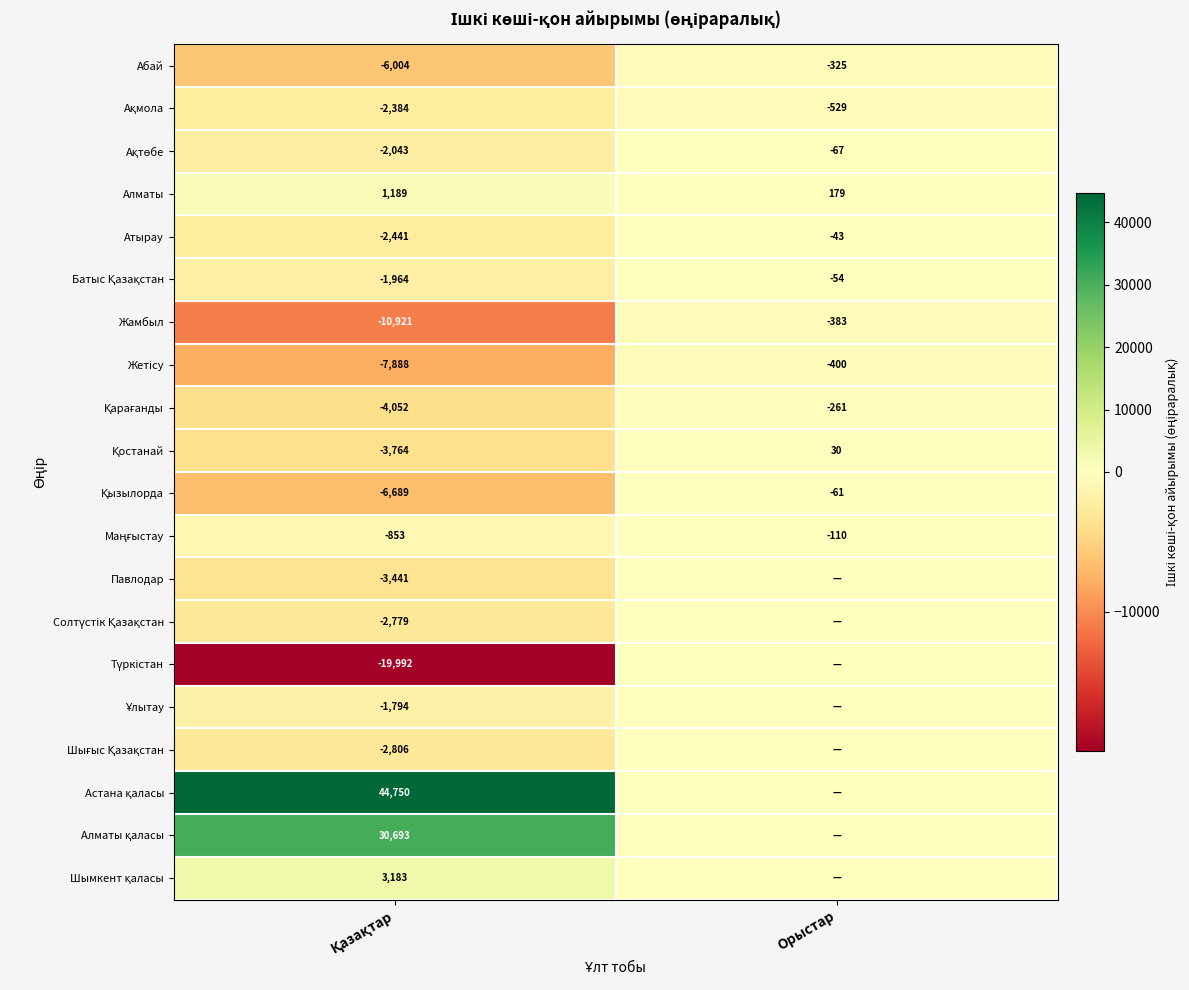

What is the highest value of the Абай series?

-325